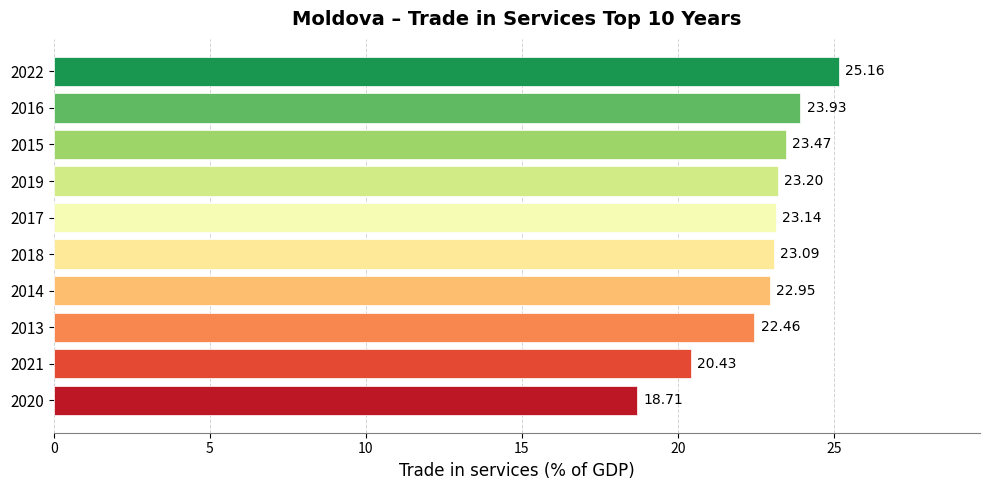

Rank the categories by value from highest to lowest.

2022, 2016, 2015, 2019, 2017, 2018, 2014, 2013, 2021, 2020